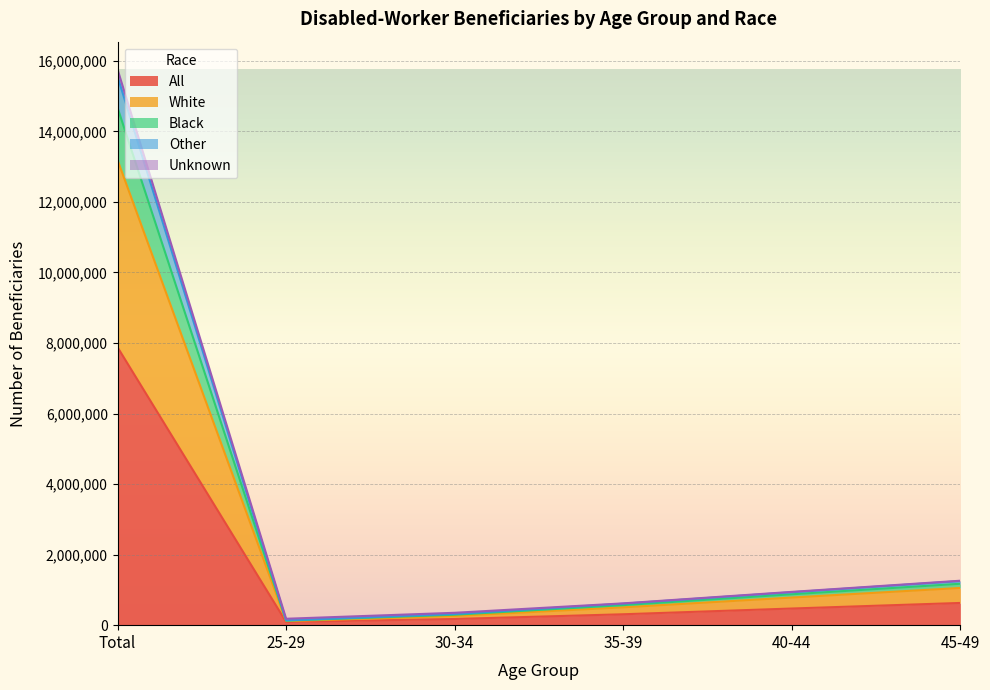

At how many categories does at least one series exceed 13996631?

1